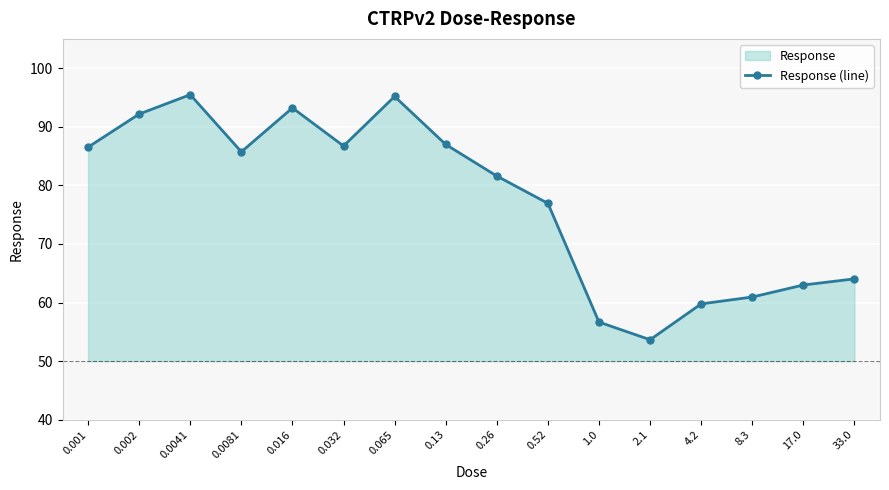

Which label corresponds to the largest value in the chart?

0.0041